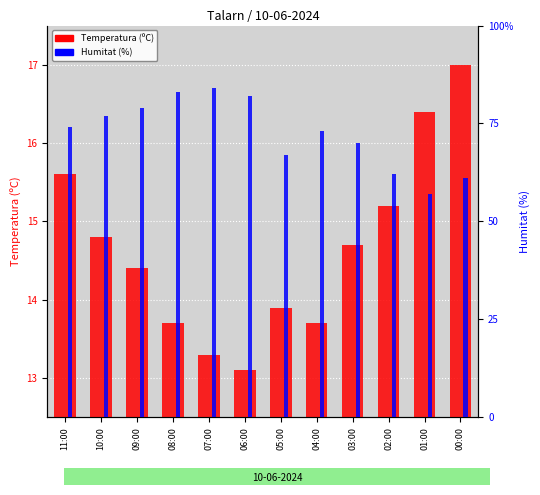

What is the approximate value of Temperatura (ºC) at 06:00?

13.1